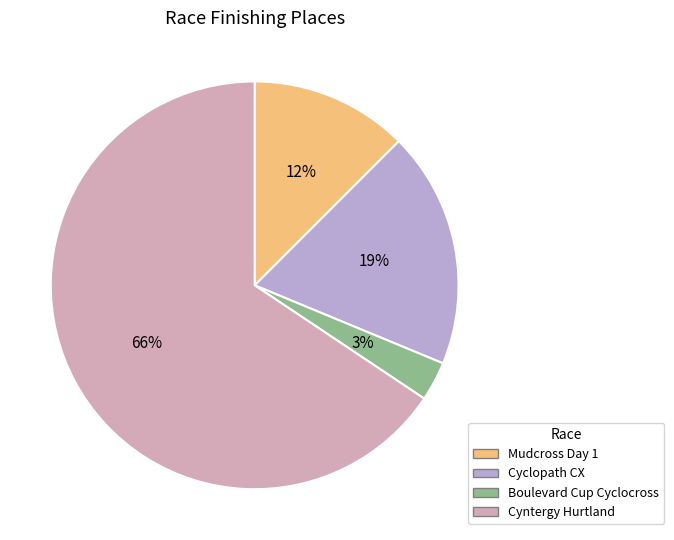

How many segments does this pie chart have?

4